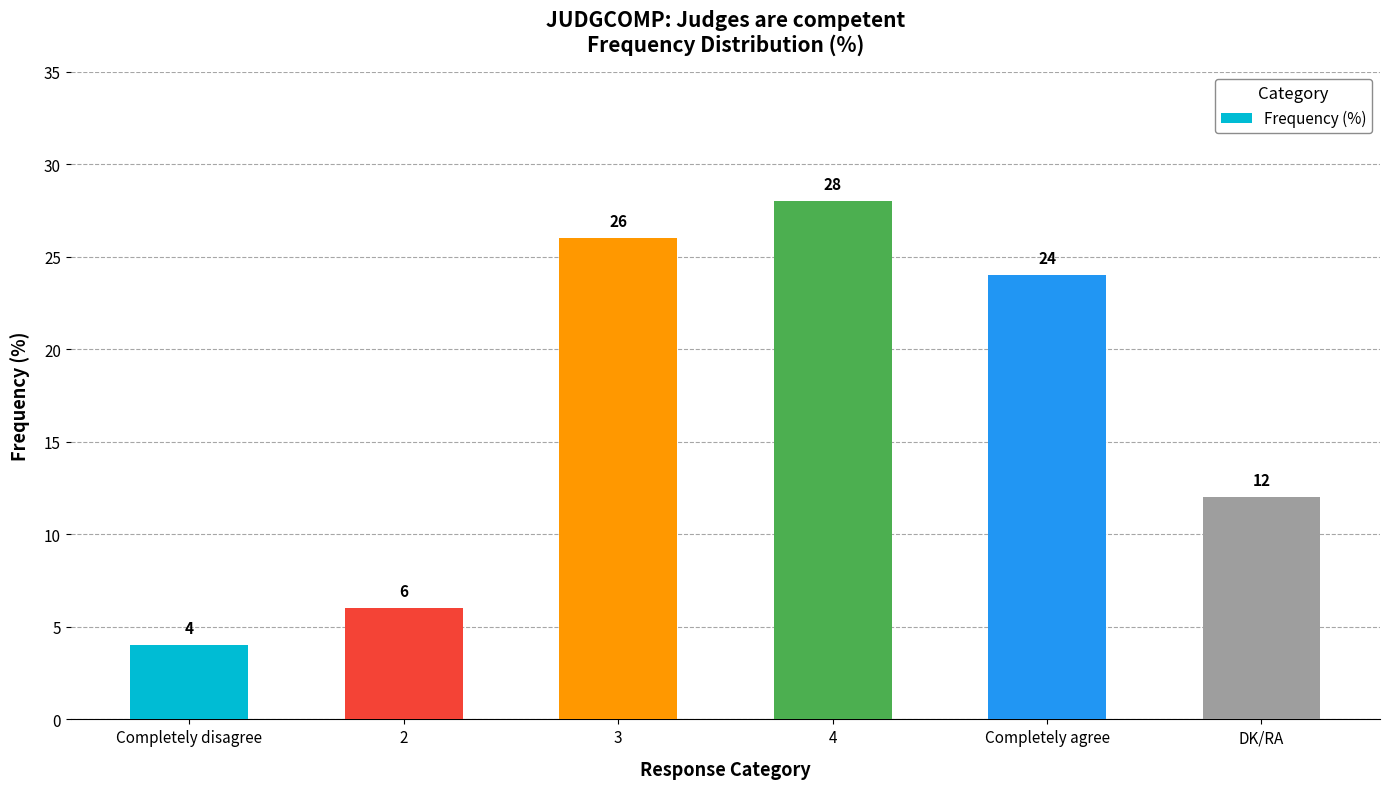

What is the label of the 5th bar from the left?

Completely agree